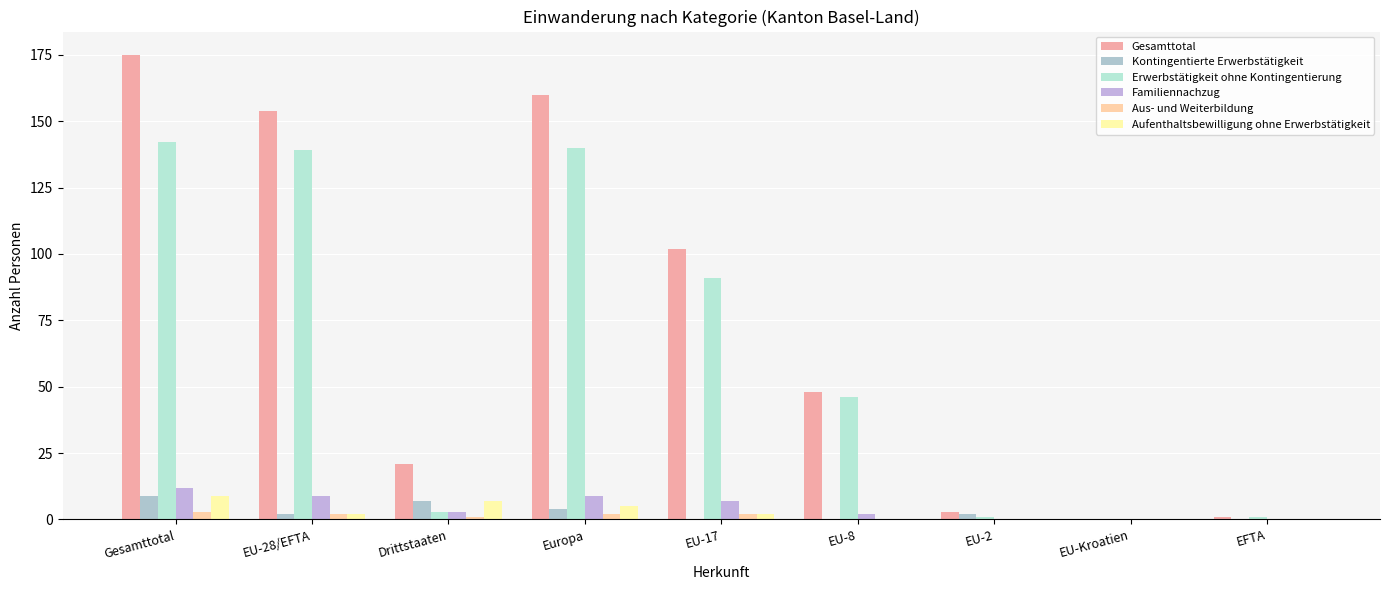

Rank the series at EU-17 from lowest to highest value.

Kontingentierte Erwerbstätigkeit, Aus- und Weiterbildung, Aufenthaltsbewilligung ohne Erwerbstätigkeit, Familiennachzug, Erwerbstätigkeit ohne Kontingentierung, Gesamttotal